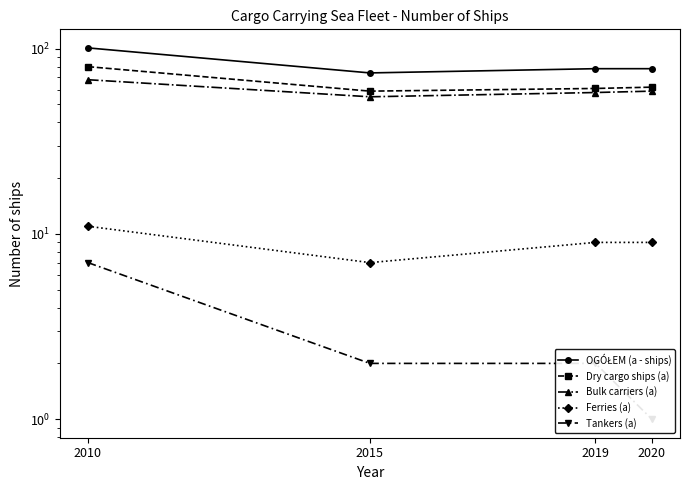

Which series changed the most between 2019 and 2020?

Dry cargo ships (a)